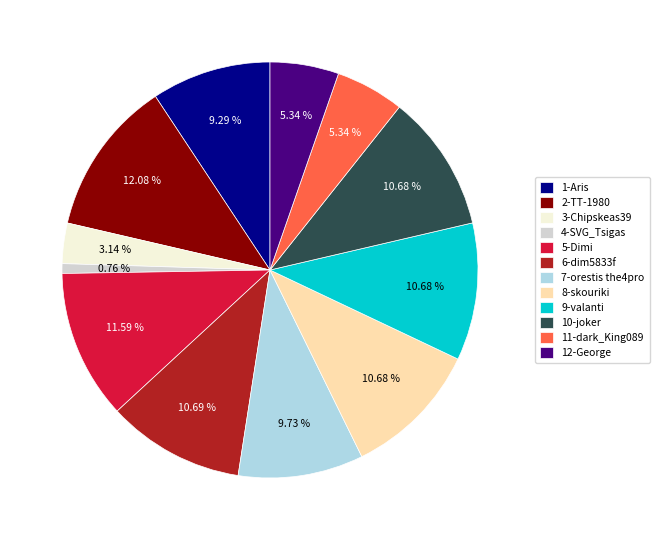

Is 5-Dimi the majority of the pie?

No